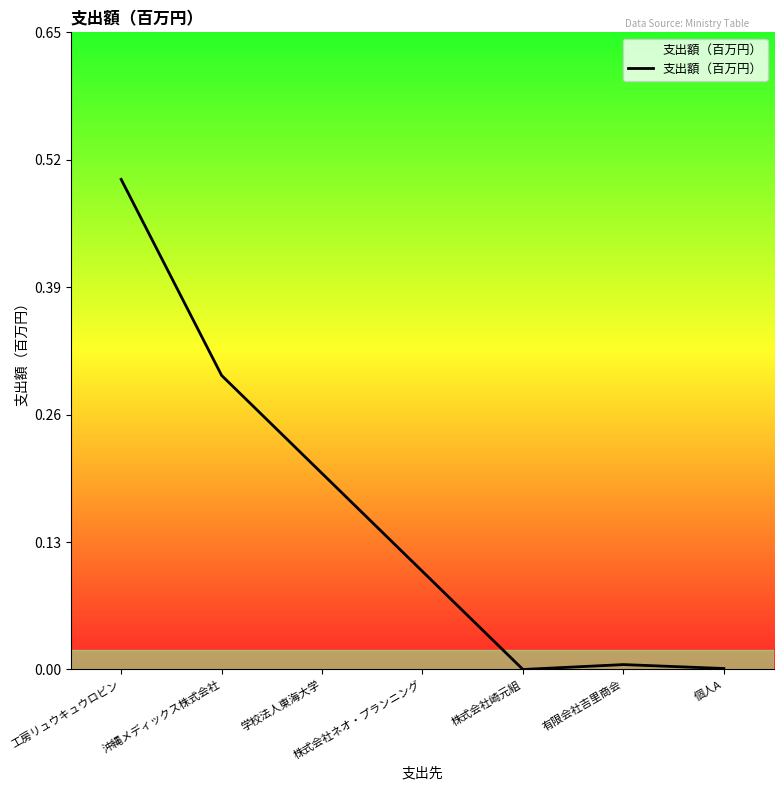

The chart shows a value of 0.0 at 有限会社吉里商会. True or false?

True